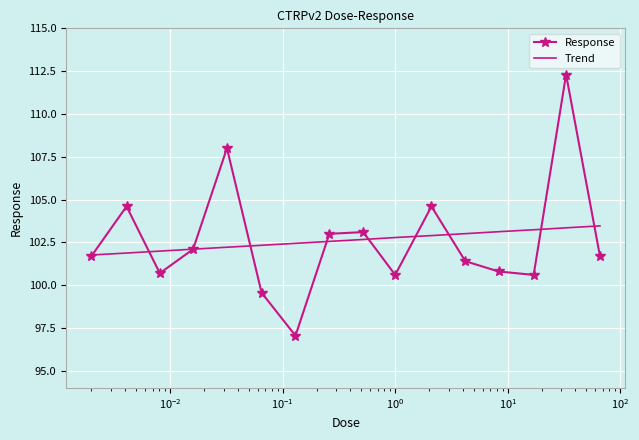

What is the greatest value displayed?

112.3